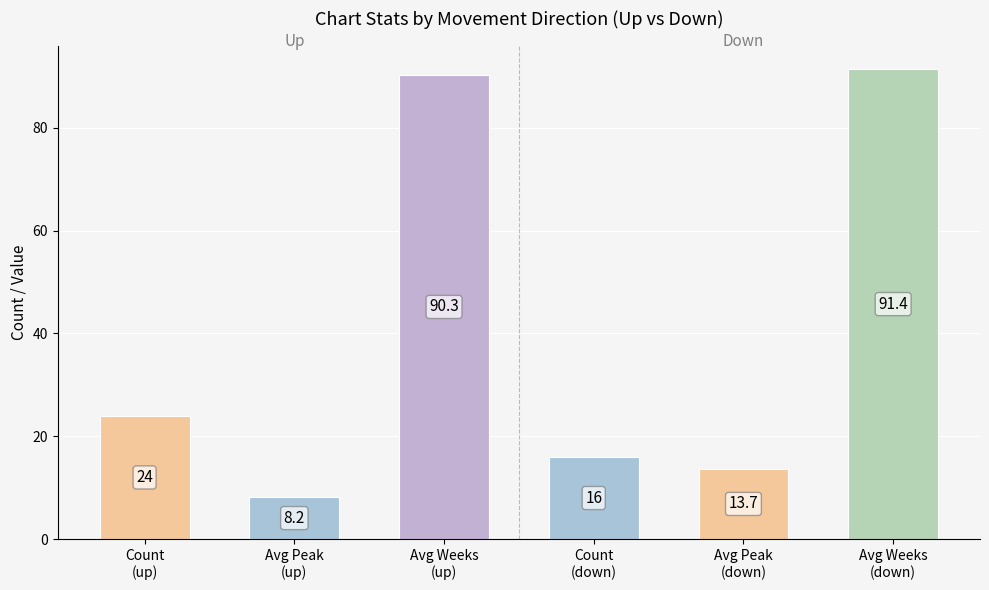

Which category has the highest value in the up series?

Avg Weeks
(up)